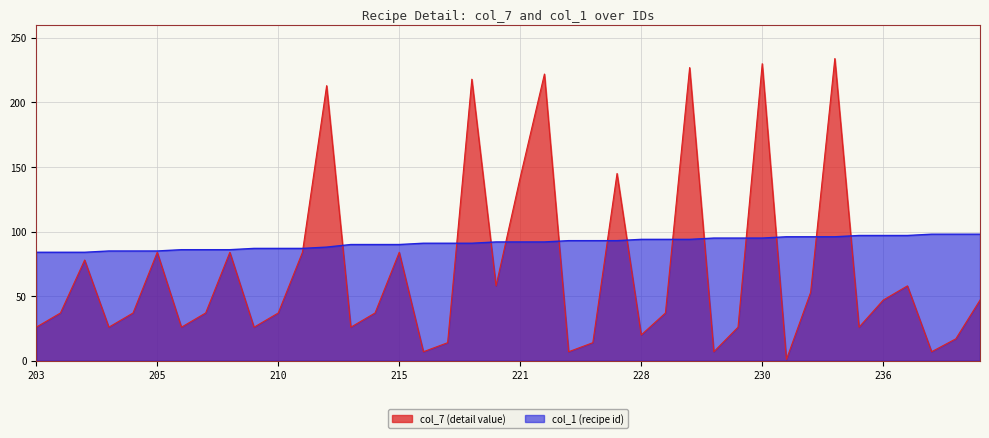

The col_1 series shows 96 at 232. True or false?

True